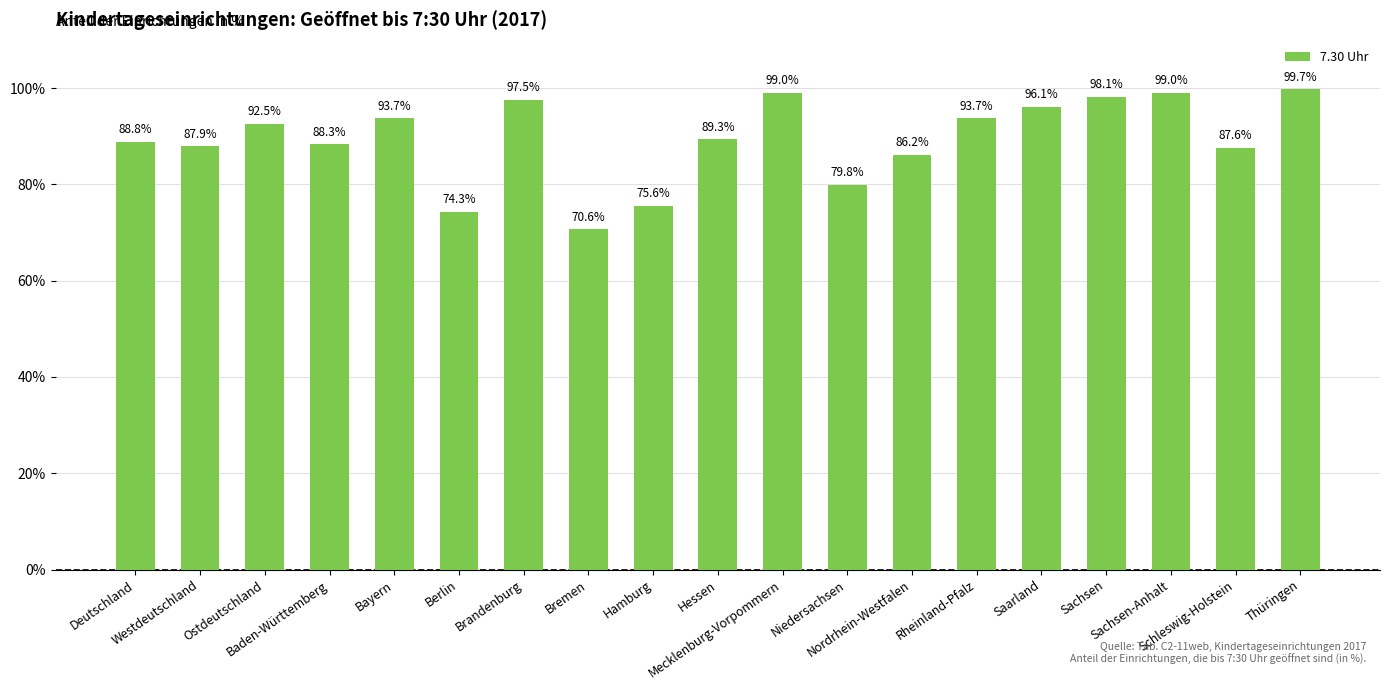

Reading left to right, list all the values displayed in this chart.

88.8	87.9	92.5	88.3	93.7	74.3	97.5	70.6	75.6	89.3	99.0	79.8	86.2	93.7	96.1	98.1	99.0	87.6	99.7